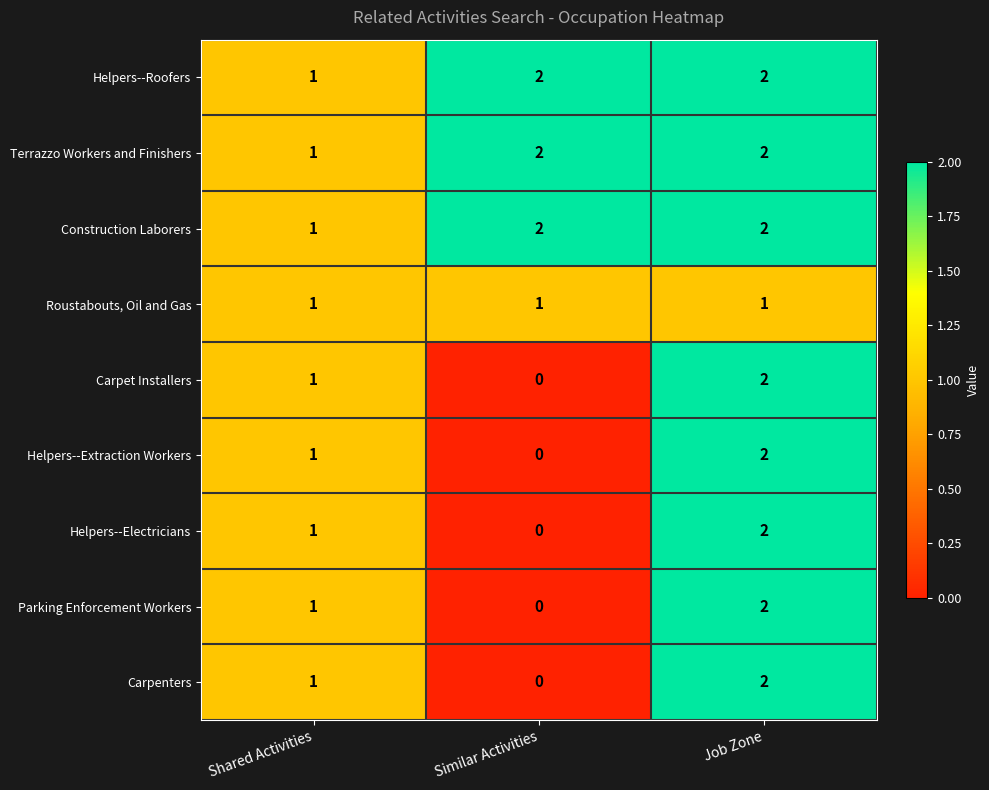

At how many categories does at least one series exceed 0?

3